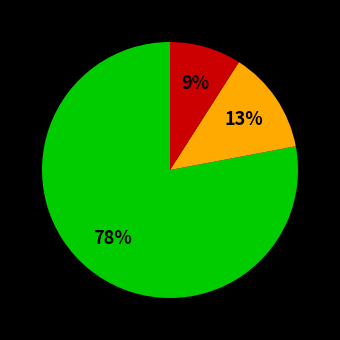

Is there a majority slice in this chart?

Yes